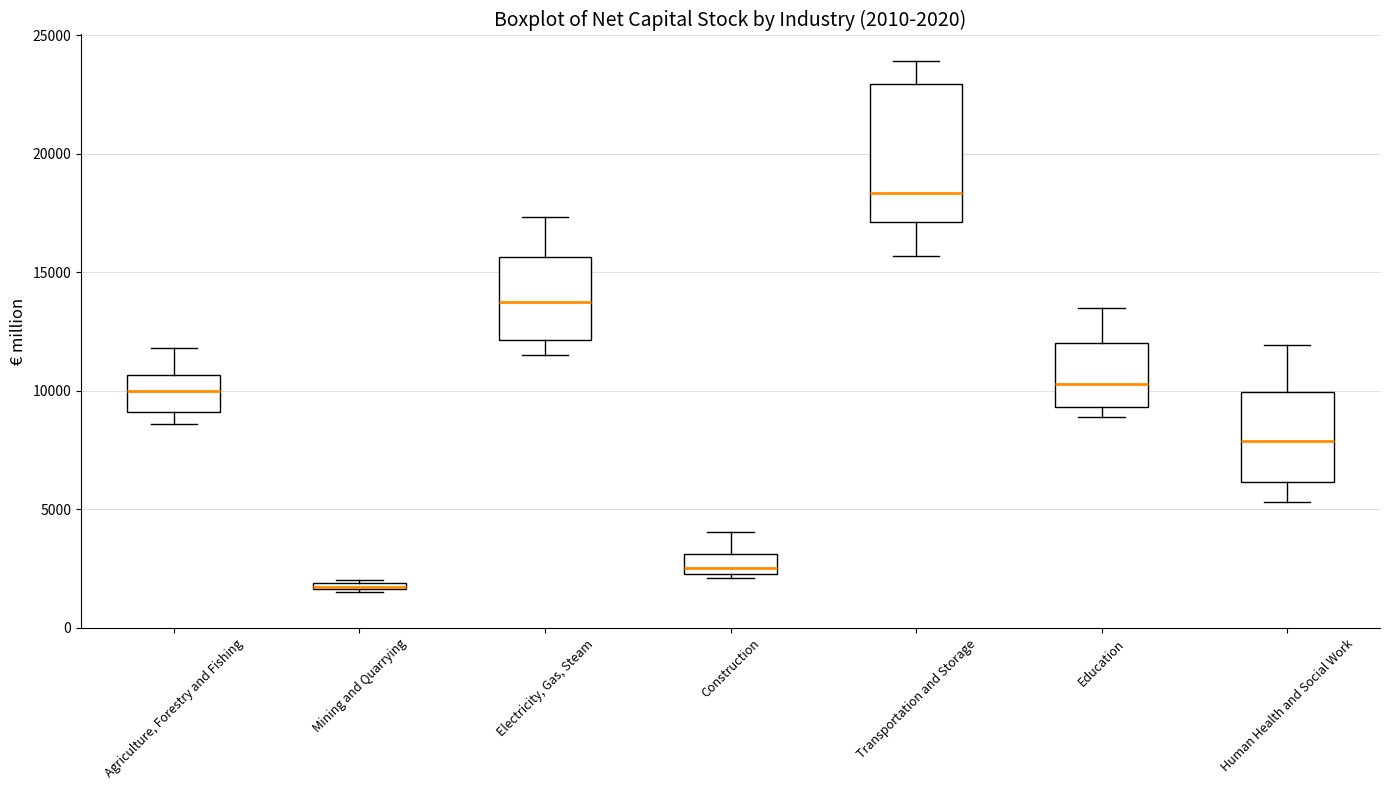

Which box is the tallest, from its lower edge to its upper edge?

Transportation and Storage